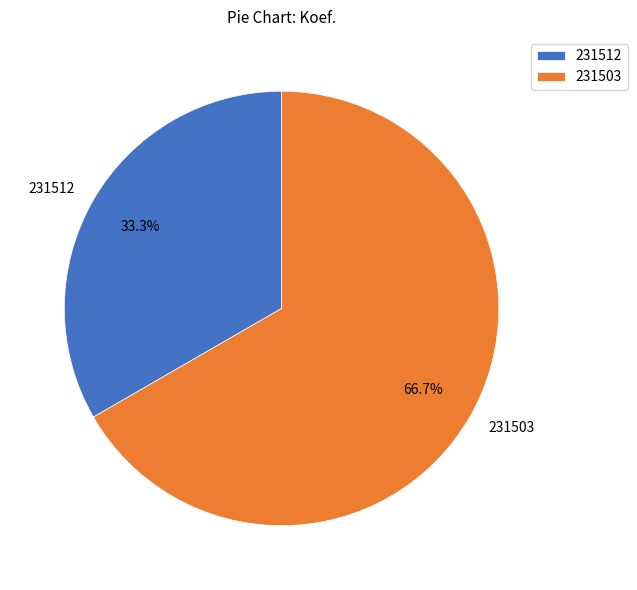

How many segments does this pie chart have?

2